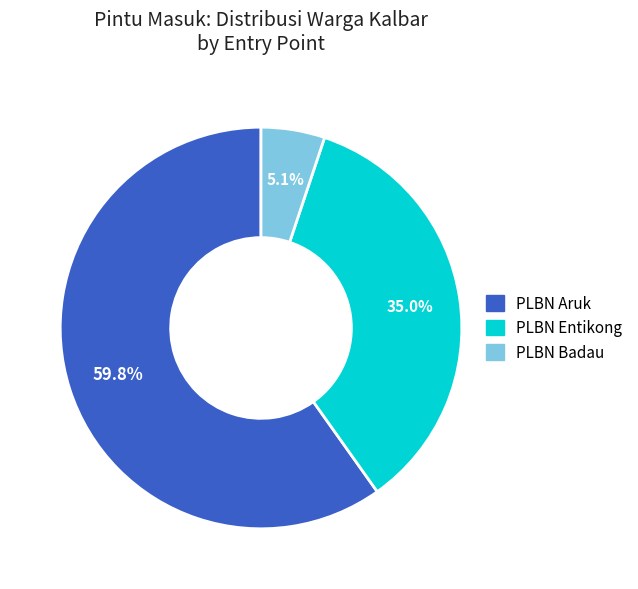

Rank the categories by value from highest to lowest.

PLBN Aruk, PLBN Entikong, PLBN Badau